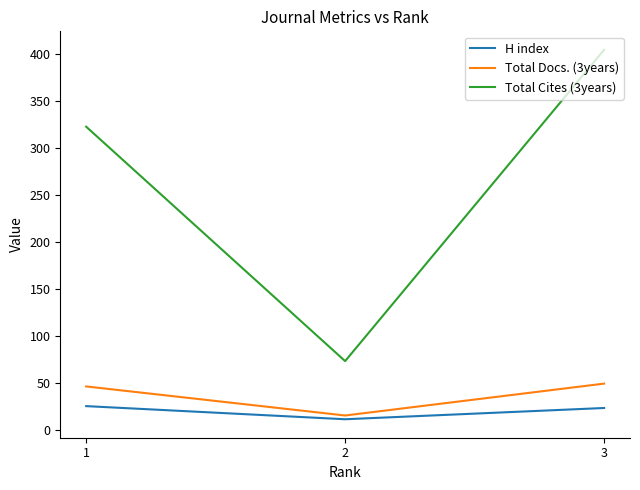

What is the highest value of the H index series?

25